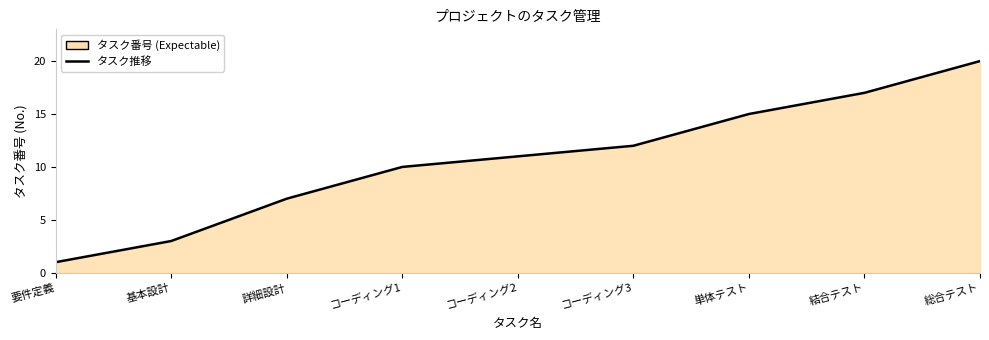

What is the label of the 3rd point from the right?

単体テスト